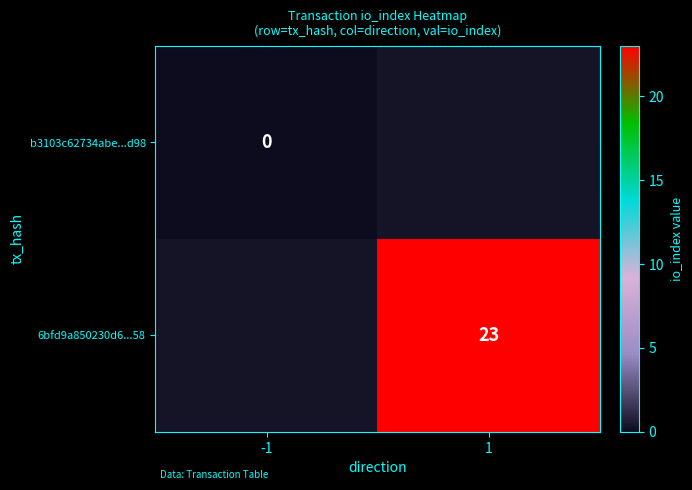

The value of 6bfd9a850230d6...58 at 1 is 8. True or false?

False